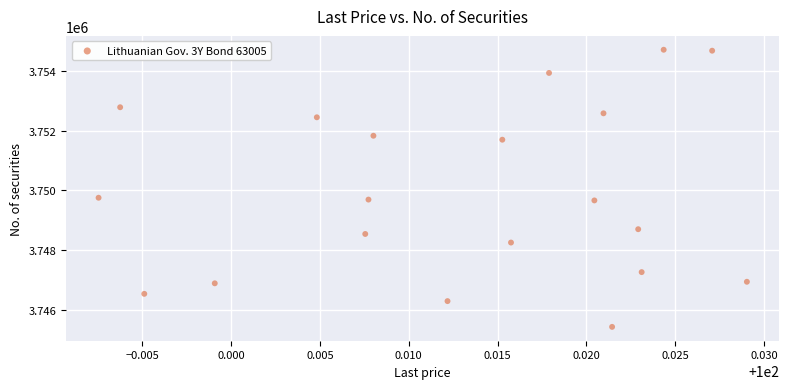

What is the range of Y values (max minus min)?

9268.9